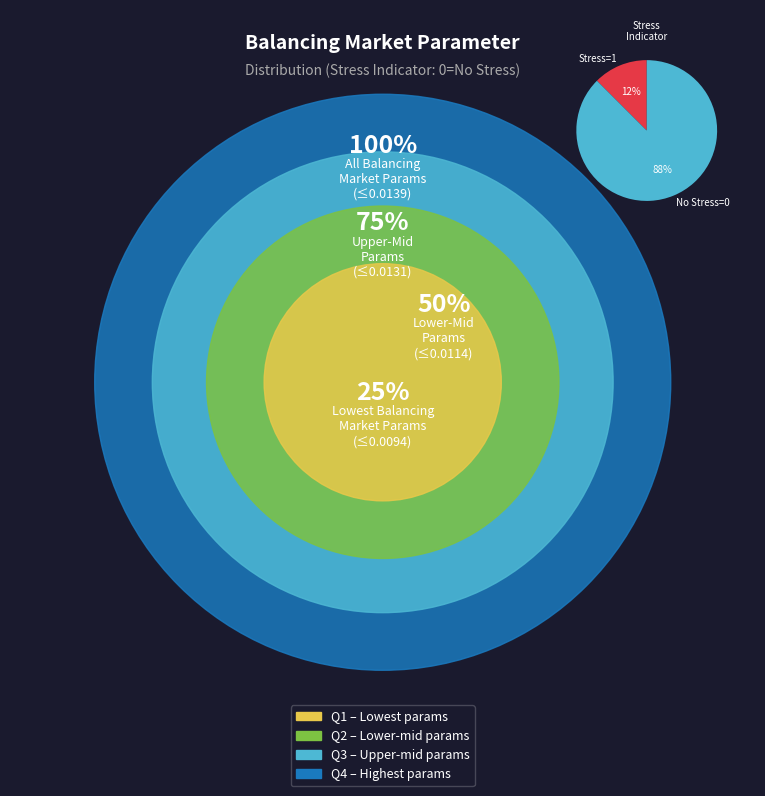

To the nearest percent, what is the average slice percentage?

50%